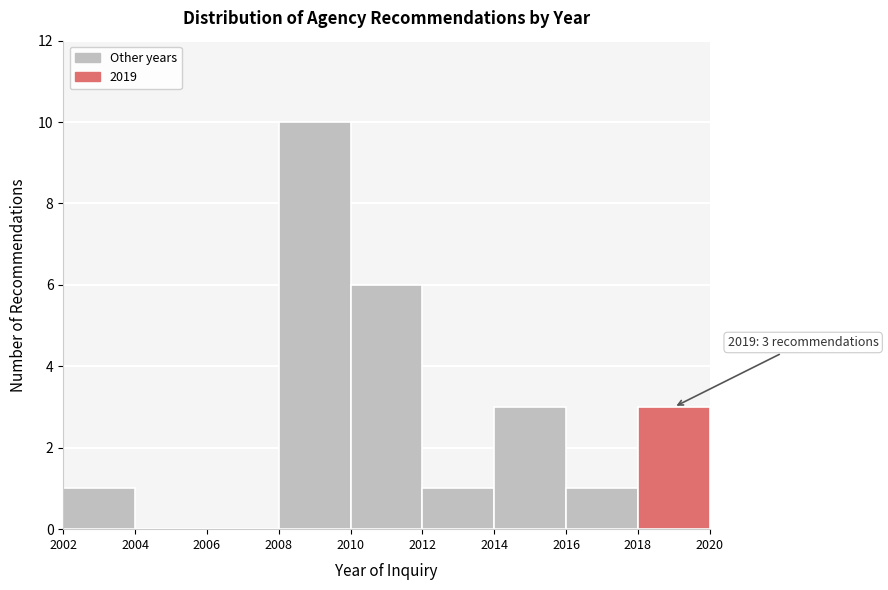

Which range on the x-axis has the tallest bar?

2008 to 2010